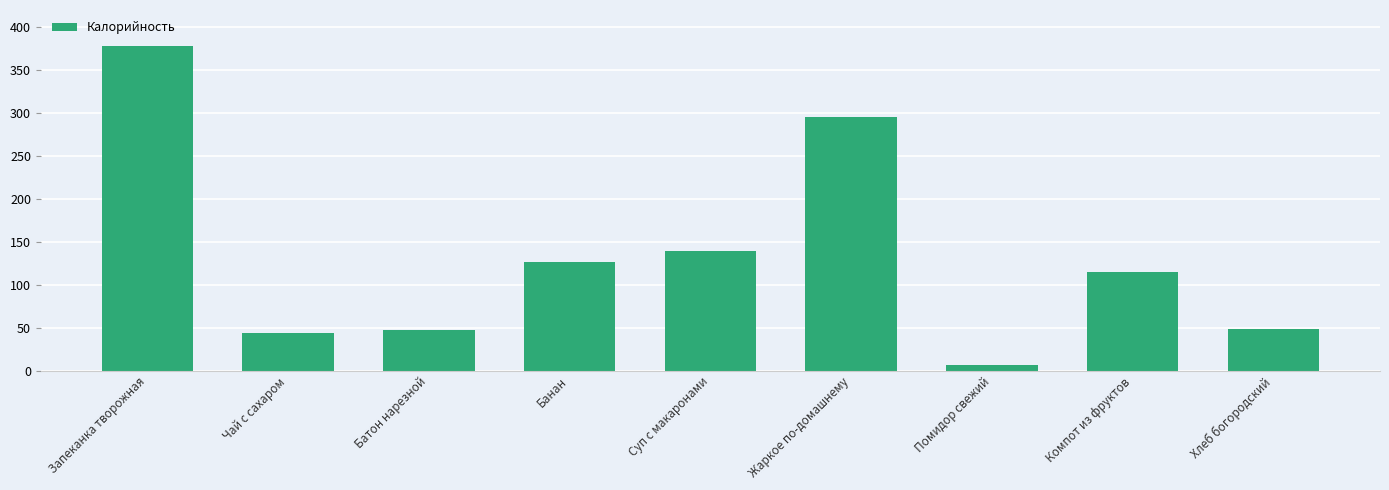

What is the difference between the maximum and minimum values?

371.5